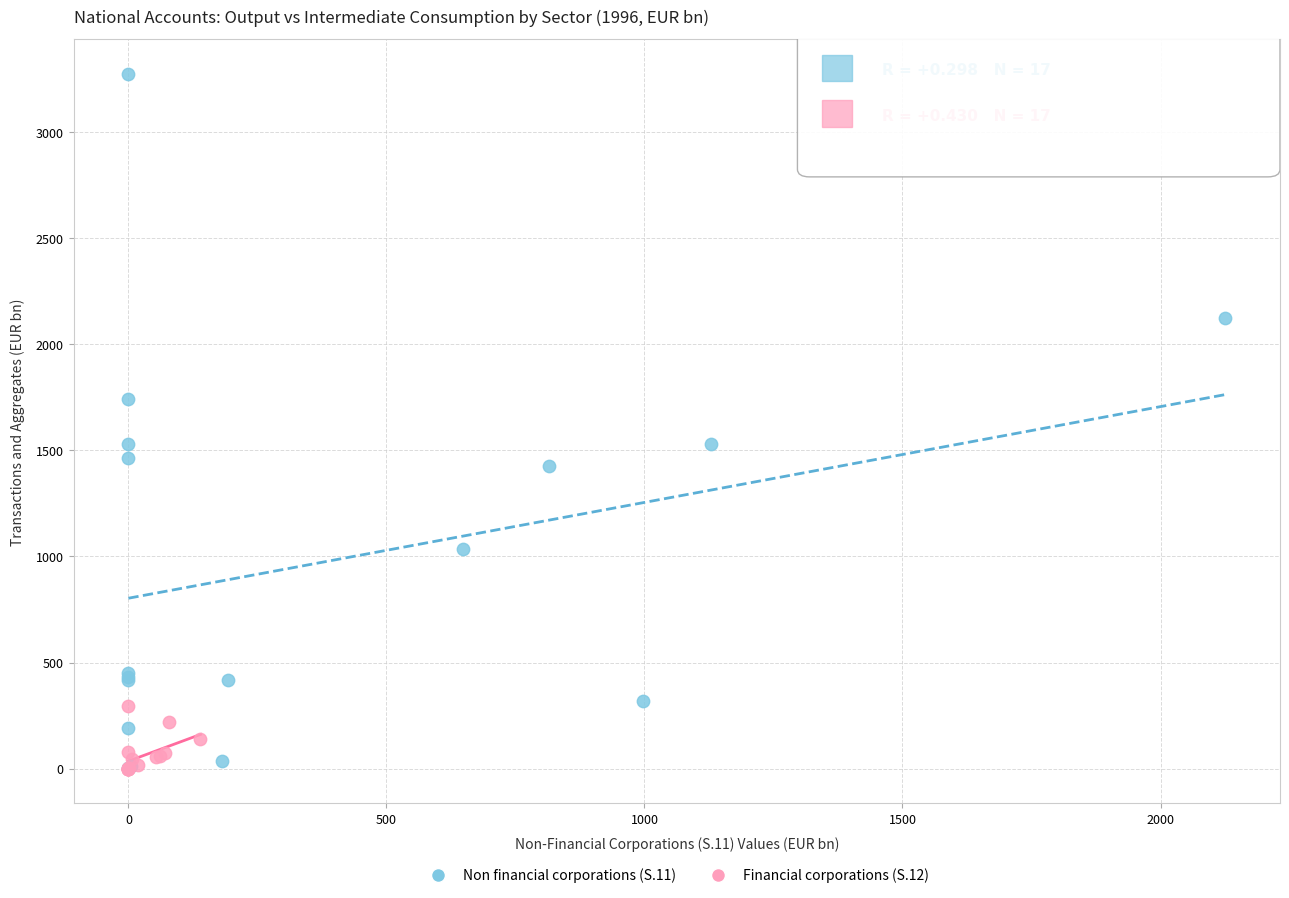

Which series contains the highest Y value?

Non financial corporations (S.11)